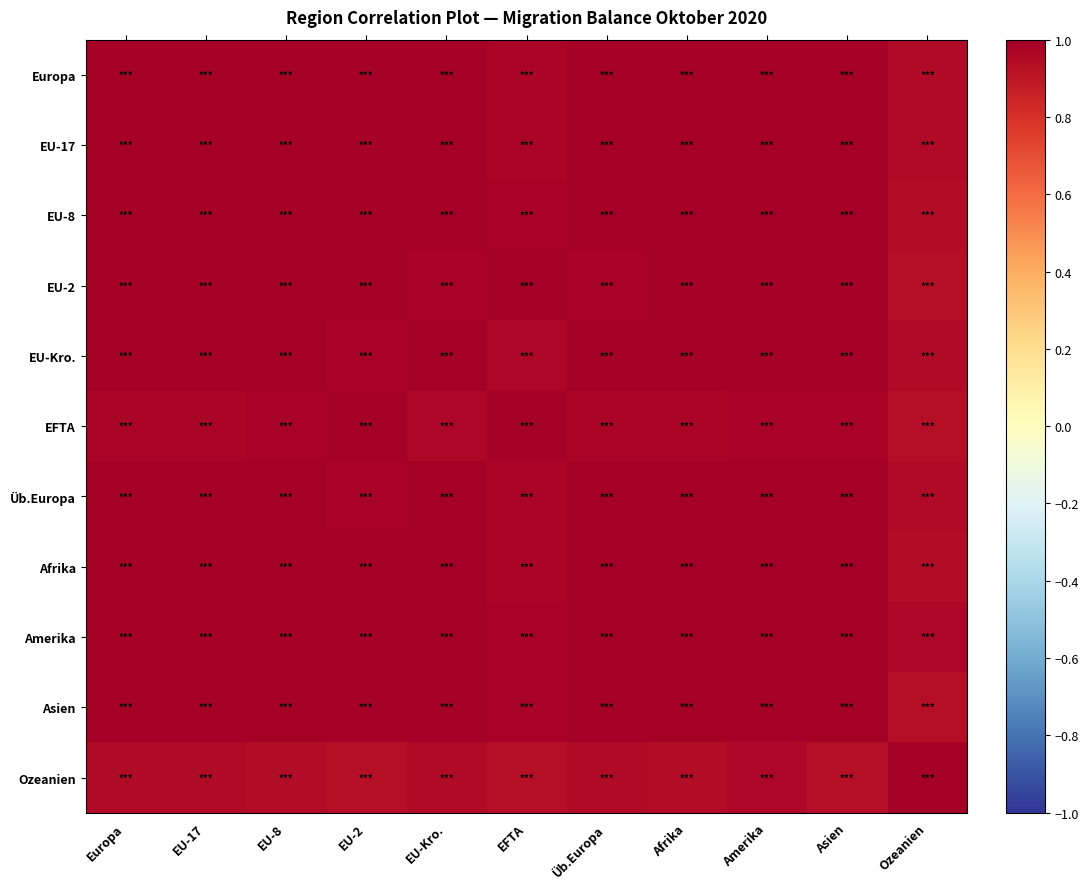

Reading left to right, extract all data points from this chart.

Europa: Europa=1.0	EU-17=1.0	EU-8=1.0	EU-2=1.0	EU-Kro.=1.0	EFTA=1.0	Üb.Europa=1.0	Afrika=1.0	Amerika=1.0	Asien=1.0	Ozeanien=0.9
EU-17: Europa=1.0	EU-17=1.0	EU-8=1.0	EU-2=1.0	EU-Kro.=1.0	EFTA=1.0	Üb.Europa=1.0	Afrika=1.0	Amerika=1.0	Asien=1.0	Ozeanien=0.9
EU-8: Europa=1.0	EU-17=1.0	EU-8=1.0	EU-2=1.0	EU-Kro.=1.0	EFTA=1.0	Üb.Europa=1.0	Afrika=1.0	Amerika=1.0	Asien=1.0	Ozeanien=0.9
EU-2: Europa=1.0	EU-17=1.0	EU-8=1.0	EU-2=1.0	EU-Kro.=1.0	EFTA=1.0	Üb.Europa=1.0	Afrika=1.0	Amerika=1.0	Asien=1.0	Ozeanien=0.9
EU-Kro.: Europa=1.0	EU-17=1.0	EU-8=1.0	EU-2=1.0	EU-Kro.=1.0	EFTA=1.0	Üb.Europa=1.0	Afrika=1.0	Amerika=1.0	Asien=1.0	Ozeanien=1.0
EFTA: Europa=1.0	EU-17=1.0	EU-8=1.0	EU-2=1.0	EU-Kro.=1.0	EFTA=1.0	Üb.Europa=1.0	Afrika=1.0	Amerika=1.0	Asien=1.0	Ozeanien=0.9
Üb.Europa: Europa=1.0	EU-17=1.0	EU-8=1.0	EU-2=1.0	EU-Kro.=1.0	EFTA=1.0	Üb.Europa=1.0	Afrika=1.0	Amerika=1.0	Asien=1.0	Ozeanien=1.0
Afrika: Europa=1.0	EU-17=1.0	EU-8=1.0	EU-2=1.0	EU-Kro.=1.0	EFTA=1.0	Üb.Europa=1.0	Afrika=1.0	Amerika=1.0	Asien=1.0	Ozeanien=0.9
Amerika: Europa=1.0	EU-17=1.0	EU-8=1.0	EU-2=1.0	EU-Kro.=1.0	EFTA=1.0	Üb.Europa=1.0	Afrika=1.0	Amerika=1.0	Asien=1.0	Ozeanien=1.0
Asien: Europa=1.0	EU-17=1.0	EU-8=1.0	EU-2=1.0	EU-Kro.=1.0	EFTA=1.0	Üb.Europa=1.0	Afrika=1.0	Amerika=1.0	Asien=1.0	Ozeanien=0.9
Ozeanien: Europa=0.9	EU-17=0.9	EU-8=0.9	EU-2=0.9	EU-Kro.=1.0	EFTA=0.9	Üb.Europa=1.0	Afrika=0.9	Amerika=1.0	Asien=0.9	Ozeanien=1.0